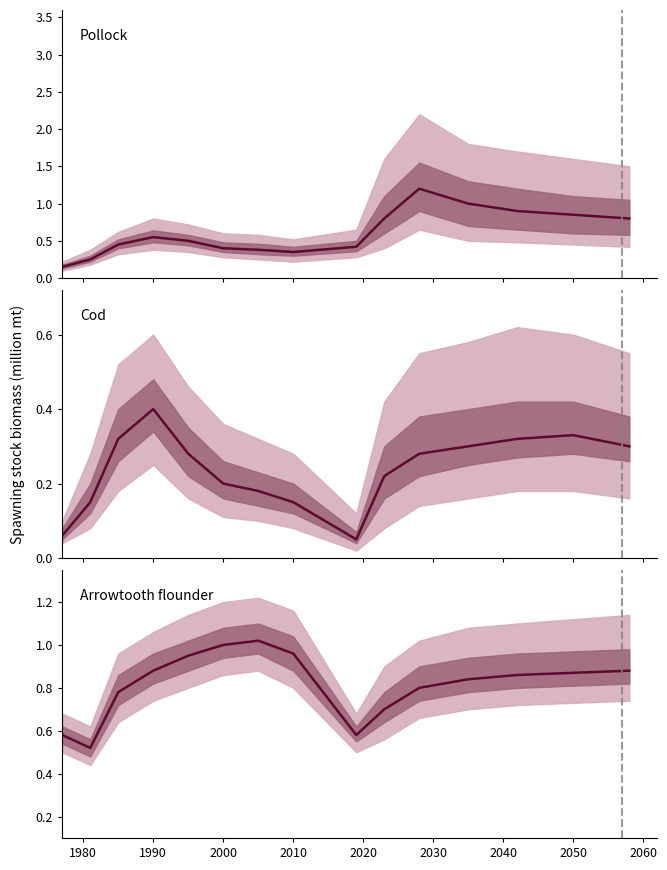

Is it true that the value at 1980 is 0.6?

True